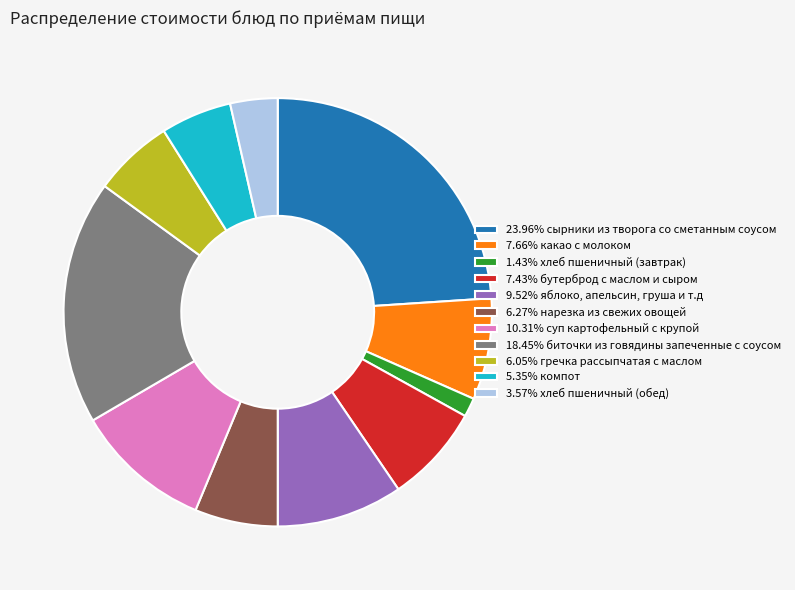

What is the ratio of the value at 3.57% хлеб пшеничный (обед) to the value at 1.43% хлеб пшеничный (завтрак)?

2.5